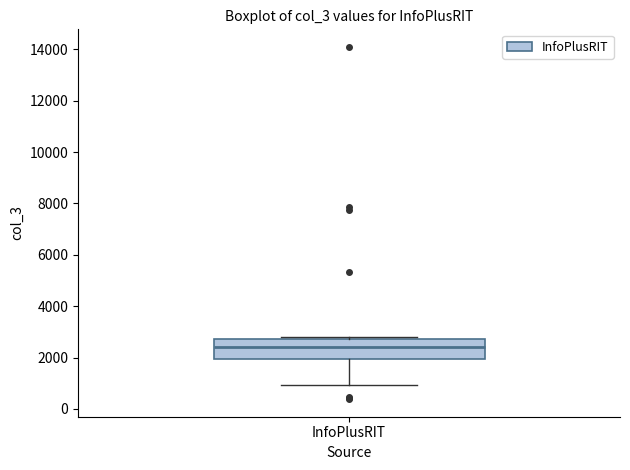

Where does the median line of the box for InfoPlusRIT sit on the y-axis? The values are not printed on the chart, so give them approximately, as read against the axis.

2400